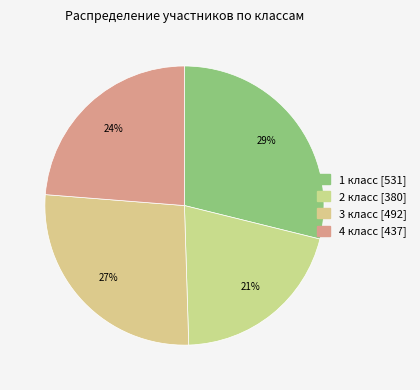

How many segments does this pie chart have?

4